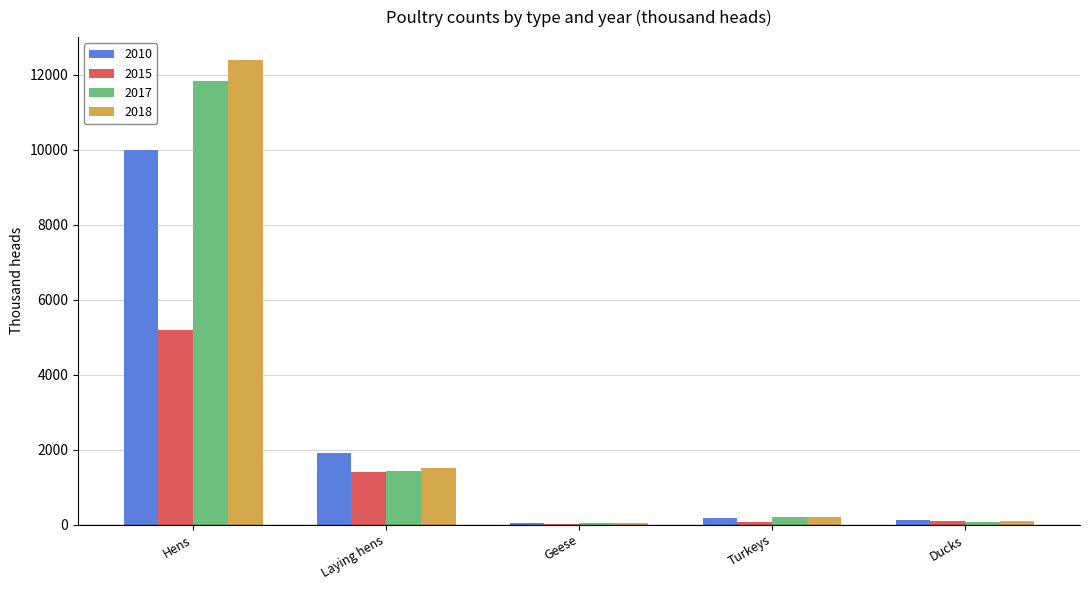

At which category is the sum across all series the highest?

Hens